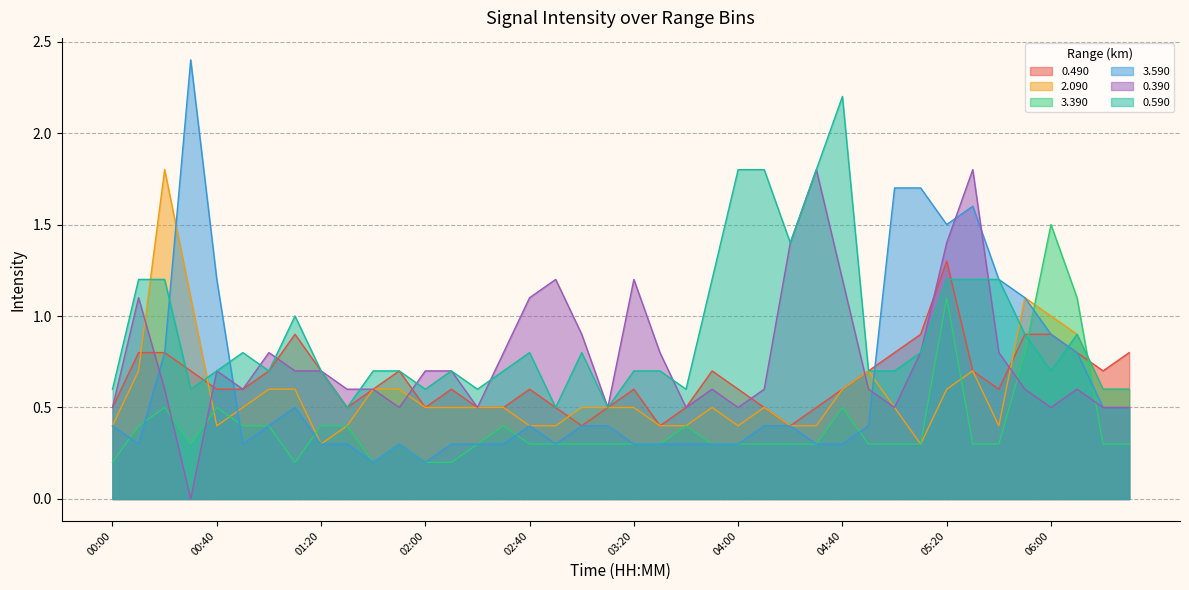

Which series changed the most between 02:00 and 04:10?

0.590